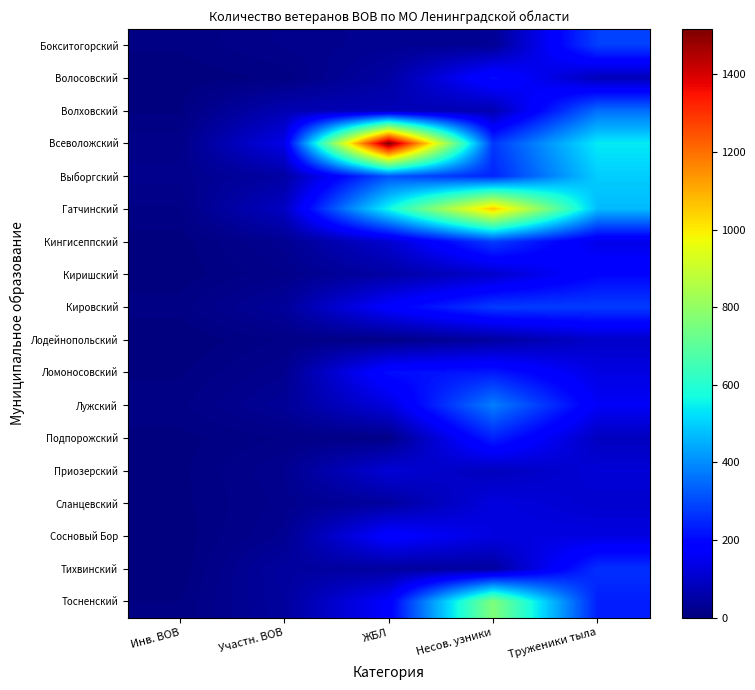

At which category is the sum across all series the highest?

Несов. узники